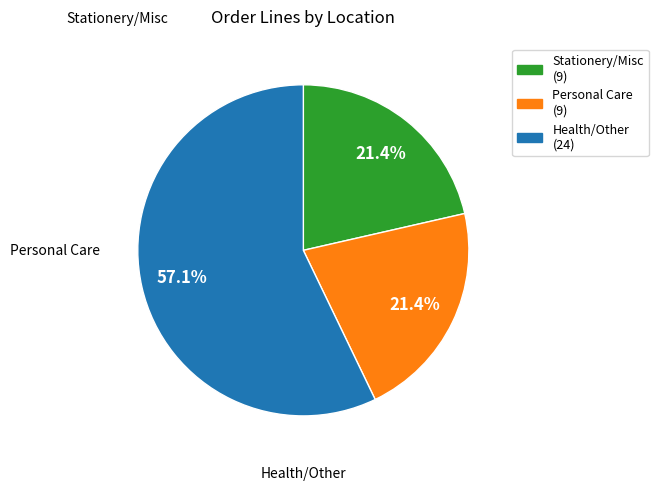

Is there any slice that represents more than half of the pie?

Yes